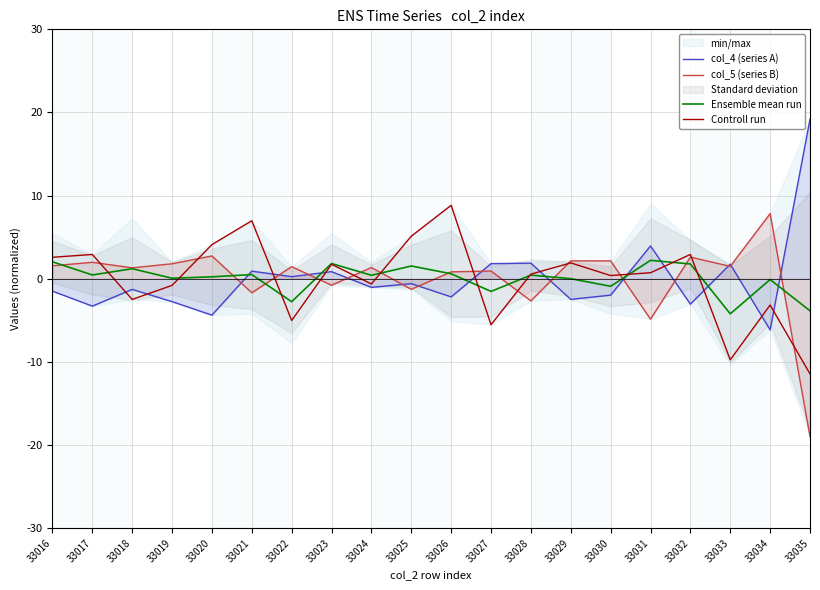

Which category has the highest value in the col_5 (series B) series?

33034